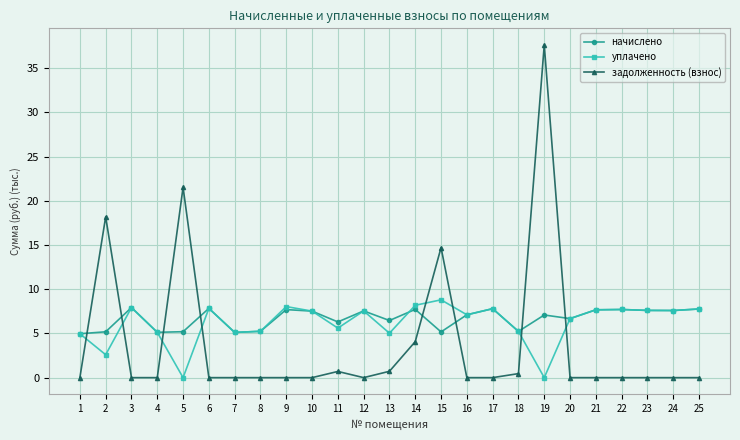

At which category does уплачено reach its first local valley?

2